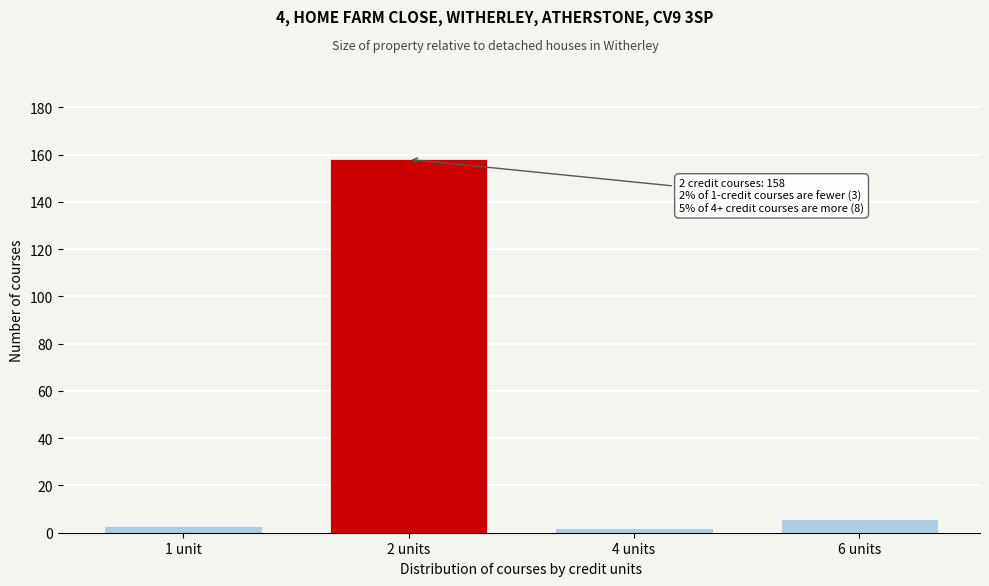

Reading left to right, what are all the values shown in this chart?

3	158	2	6